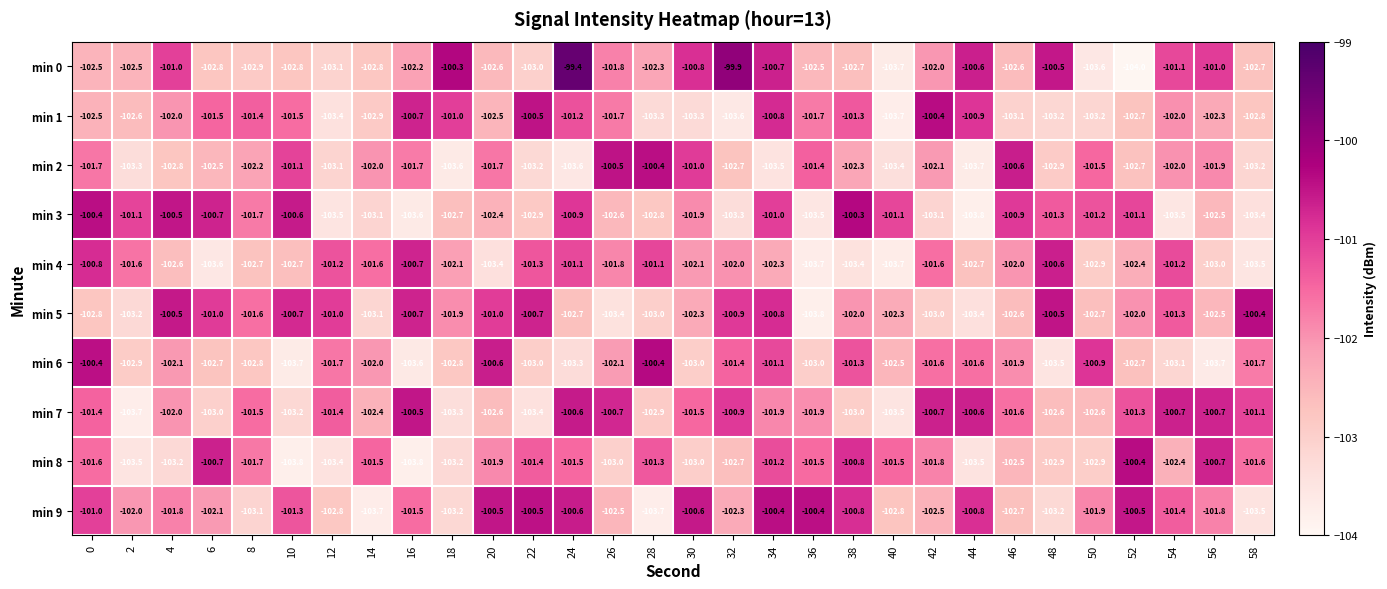

What is the difference between the maximum and minimum values in the min 8 series?

3.4